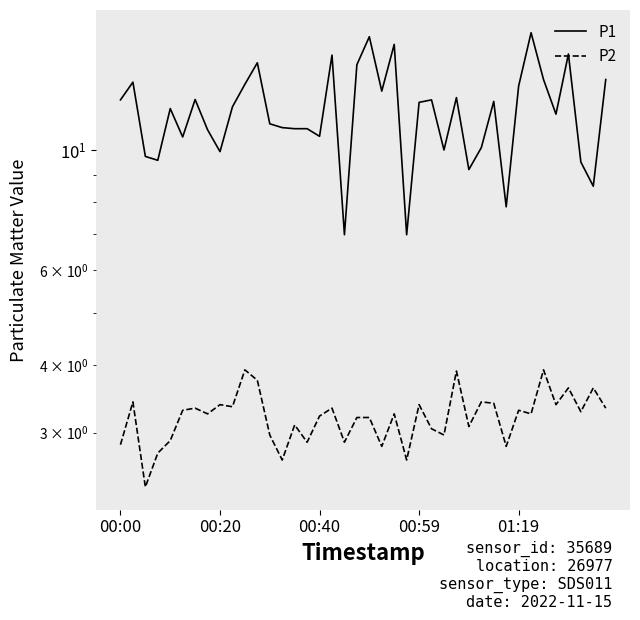

The P2 series shows 1.6 at 21. True or false?

False